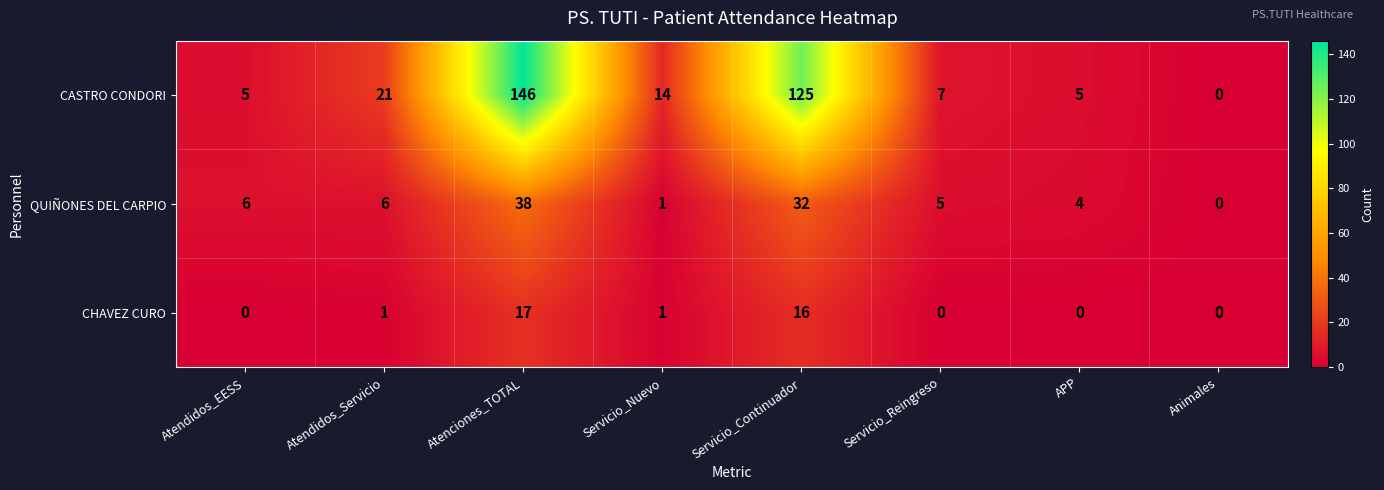

True or false: QUIÑONES DEL CARPIO has a value of 58 at Atenciones_TOTAL.

False